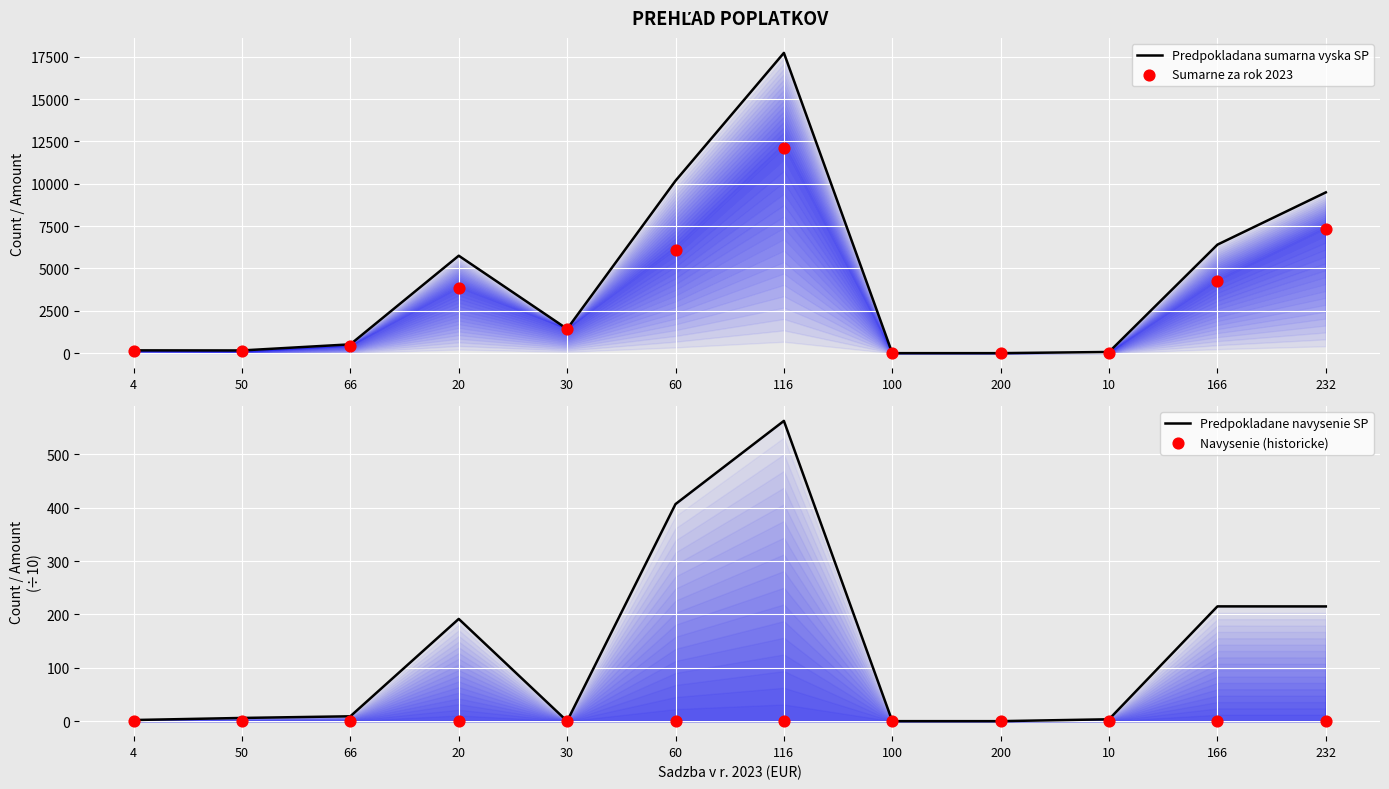

Which series has the largest total across all categories?

Predpokladana sumarna vyska SP